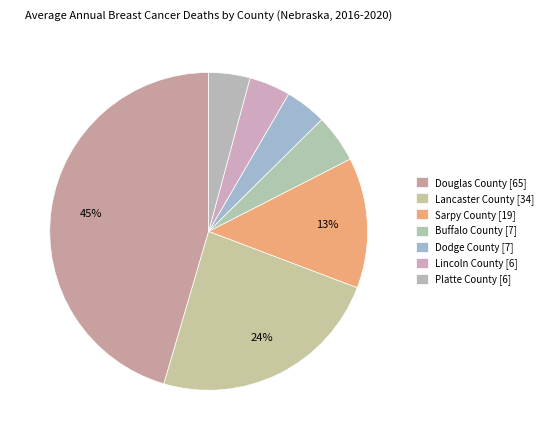

How many segments does this pie chart have?

7